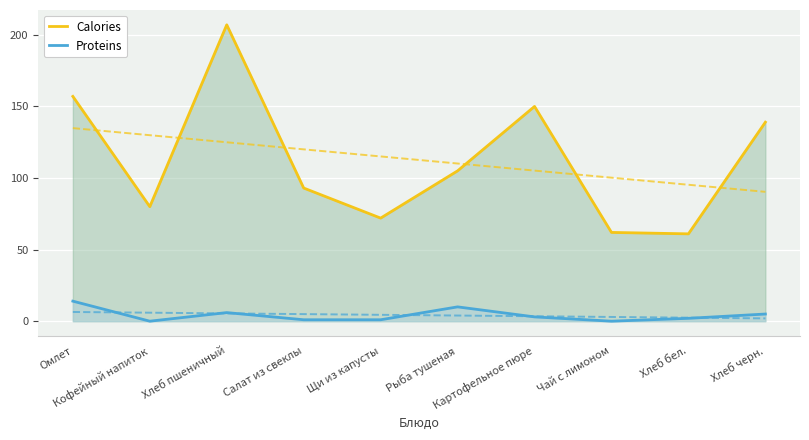

What is the label of the 4th point from the right?

Картофельное пюре